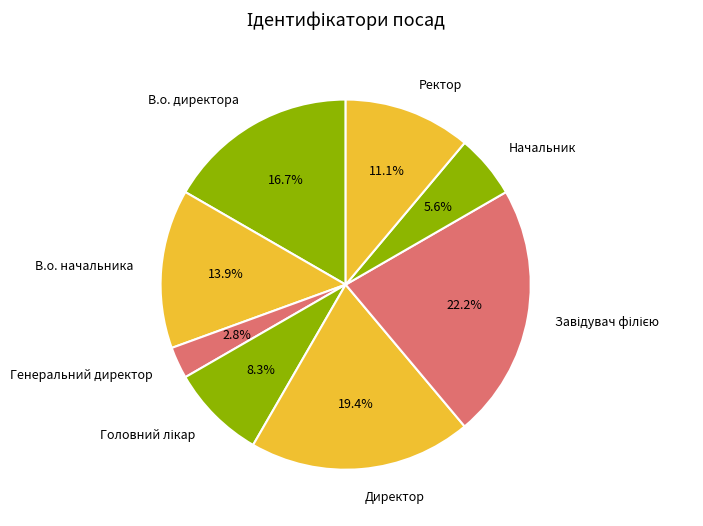

Which category has the smallest portion of the pie?

Генеральний директор